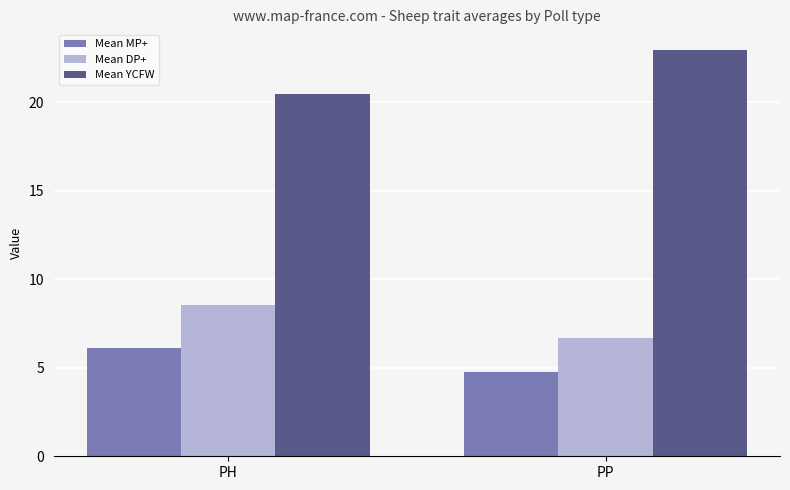

What is the difference between the highest and lowest values at PH?

14.4